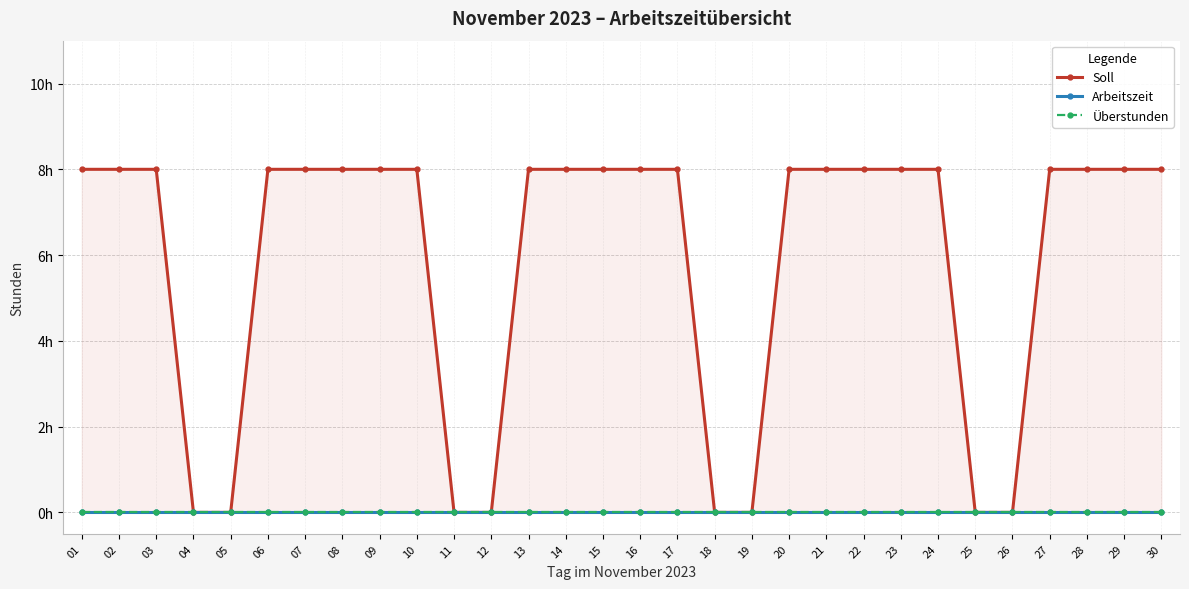

What are all the series names shown in the legend?

Soll, Arbeitszeit, Überstunden